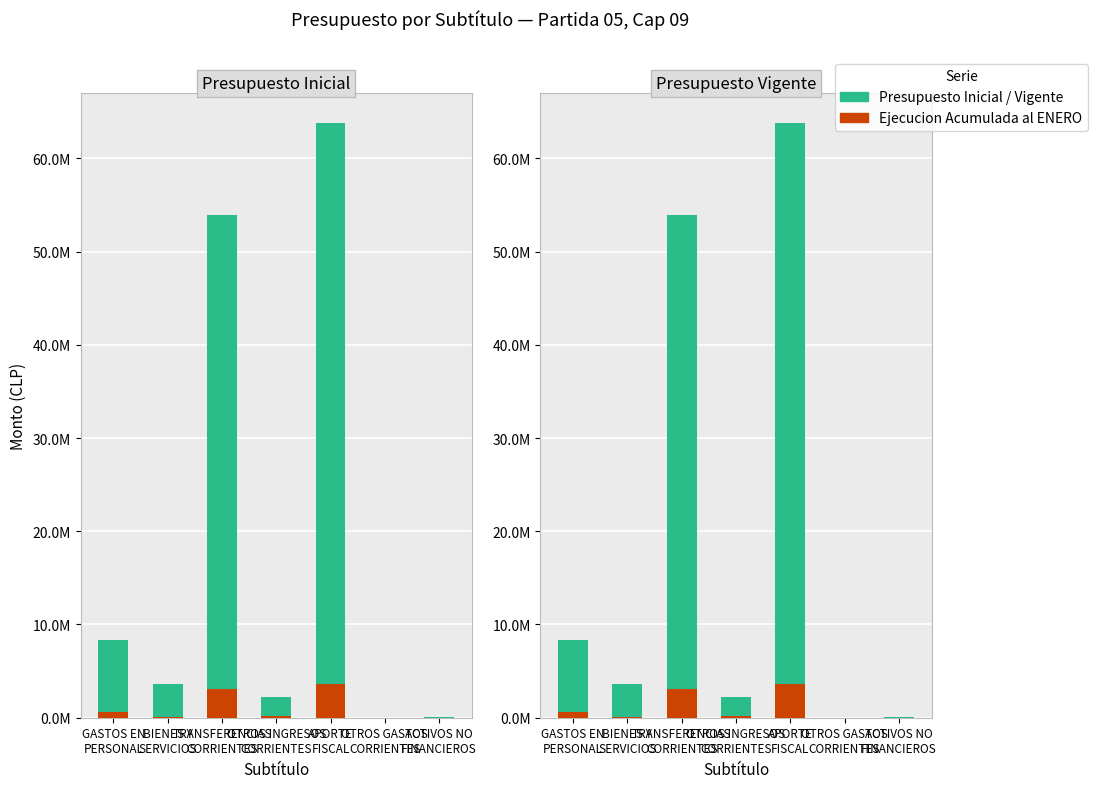

Which series has the largest total across all categories?

Presupuesto Inicial